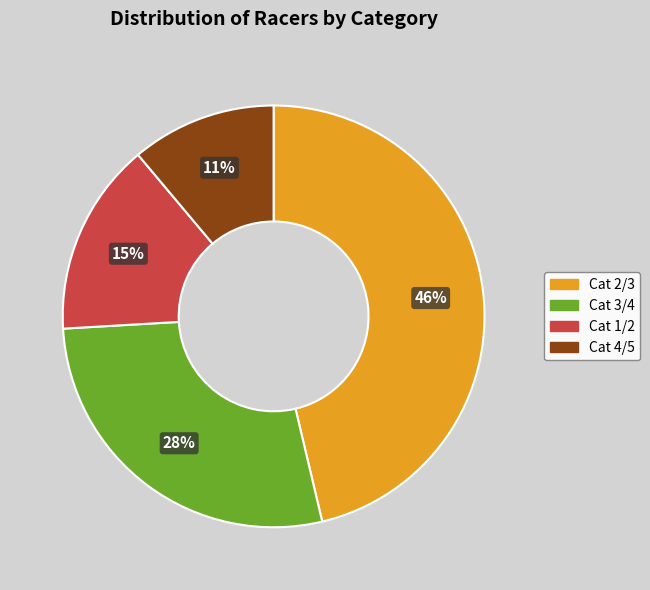

To the nearest percent, what is the difference between the largest and smallest slice percentages?

35%